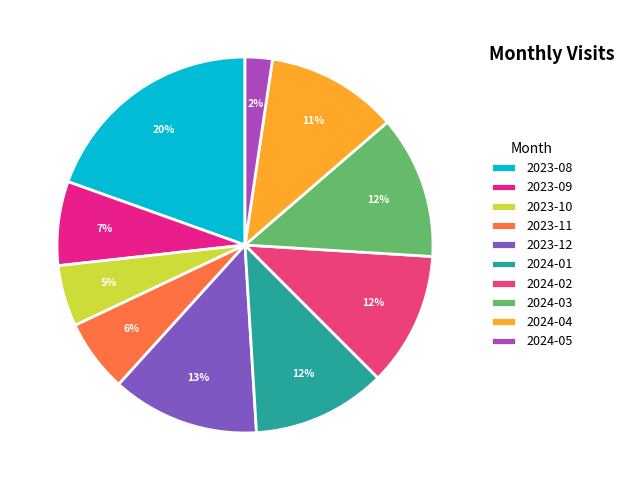

How many slices are in this pie chart?

10